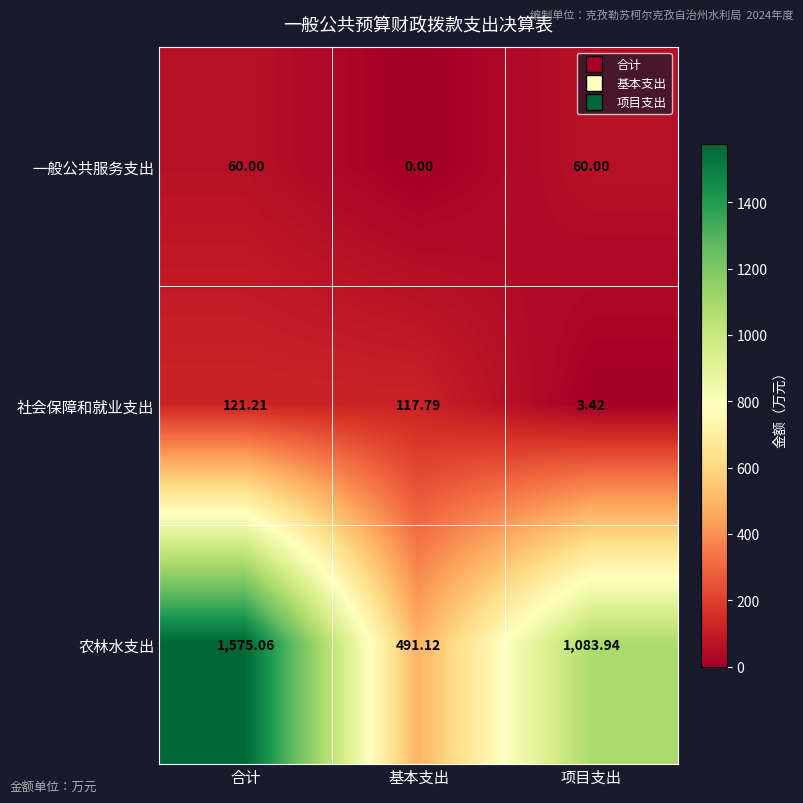

How many categories are shown in the chart?

3